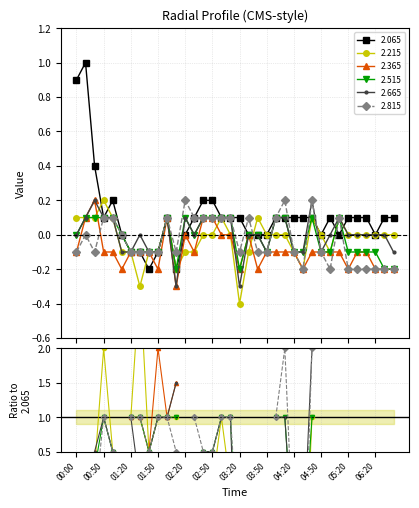

Where does the 2.515 series first go above 0?

00:10